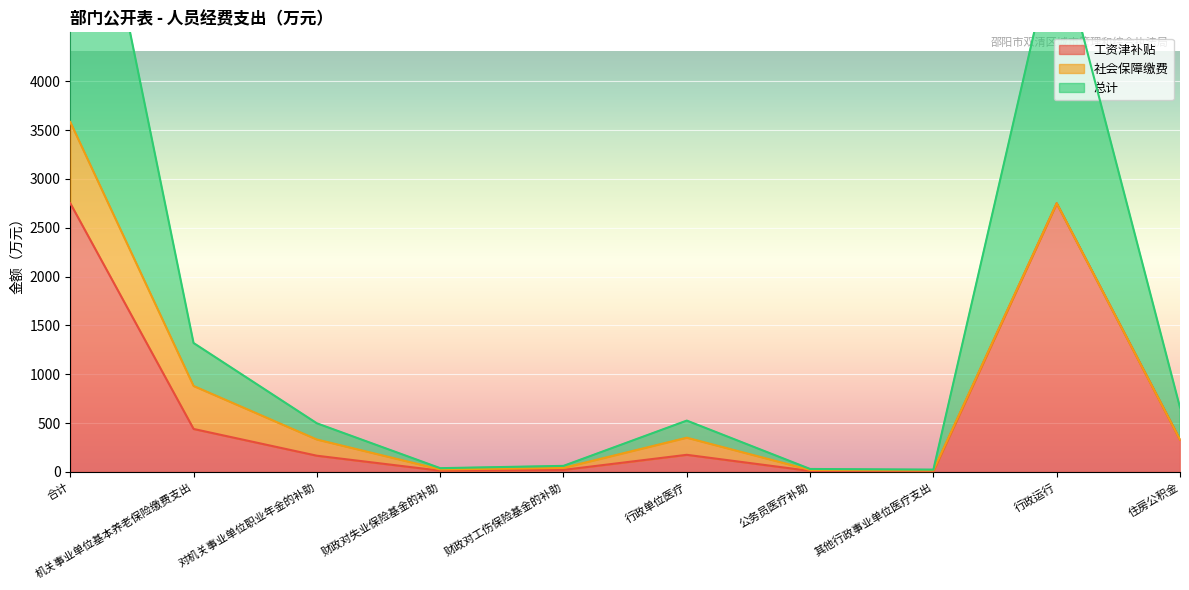

How many interior local valleys does the 总计 series have?

2